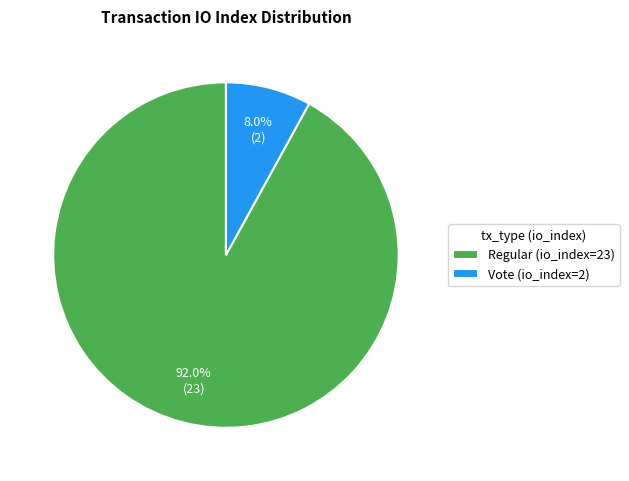

To the nearest percent, what portion does Vote (io_index=2) represent?

8%